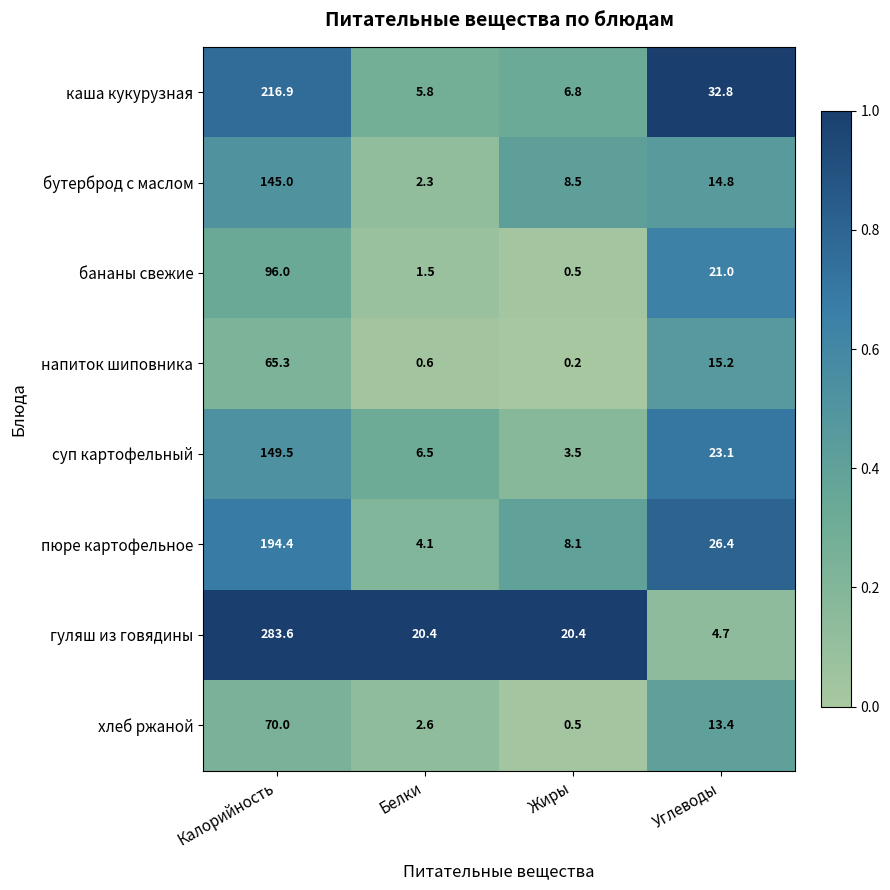

Count the number of categories in the chart.

4